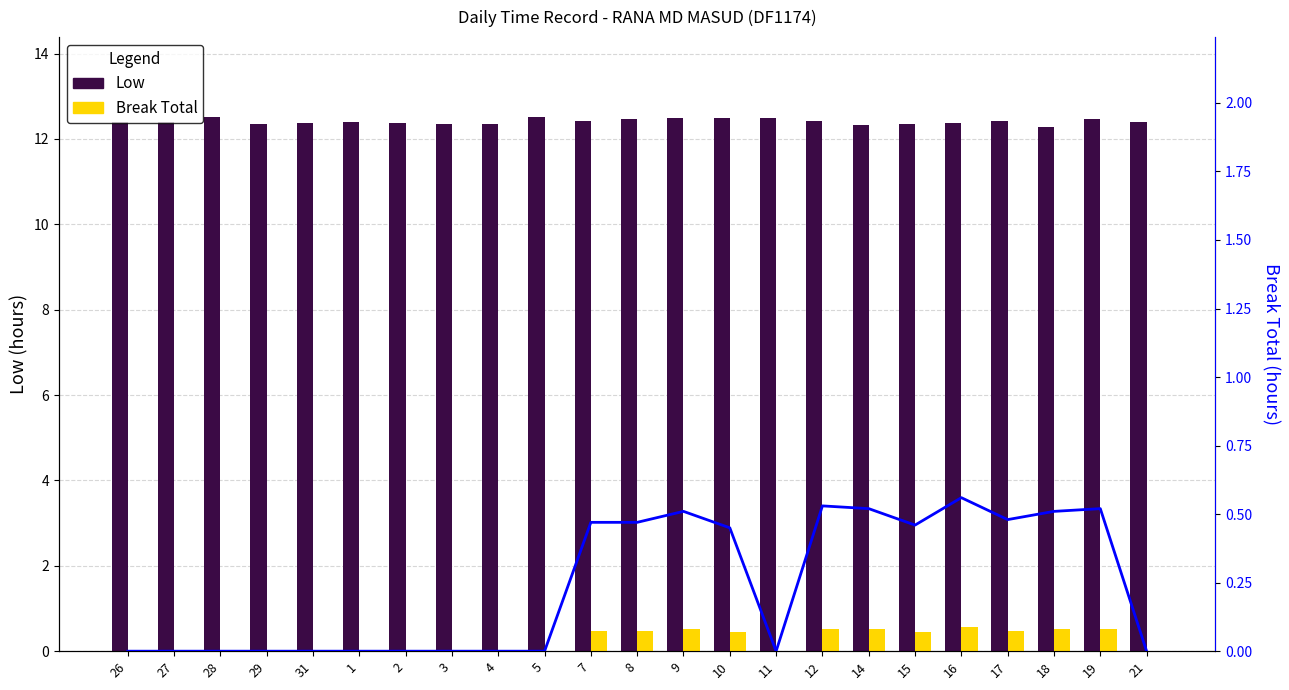

Between 3 and 16, which is larger?

16